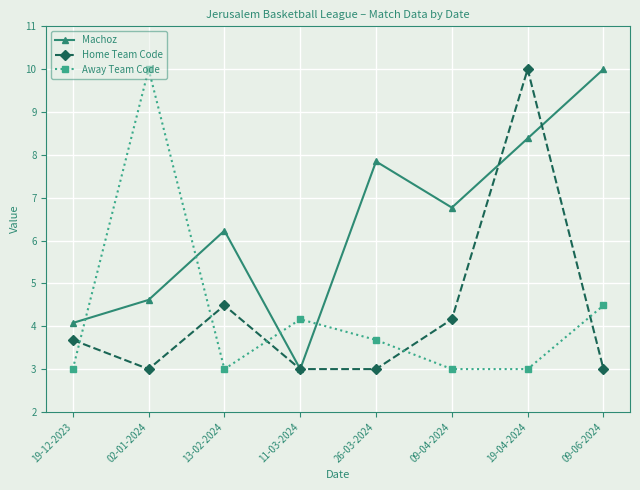

What is the lowest value of the Home Team Code series?

3.0